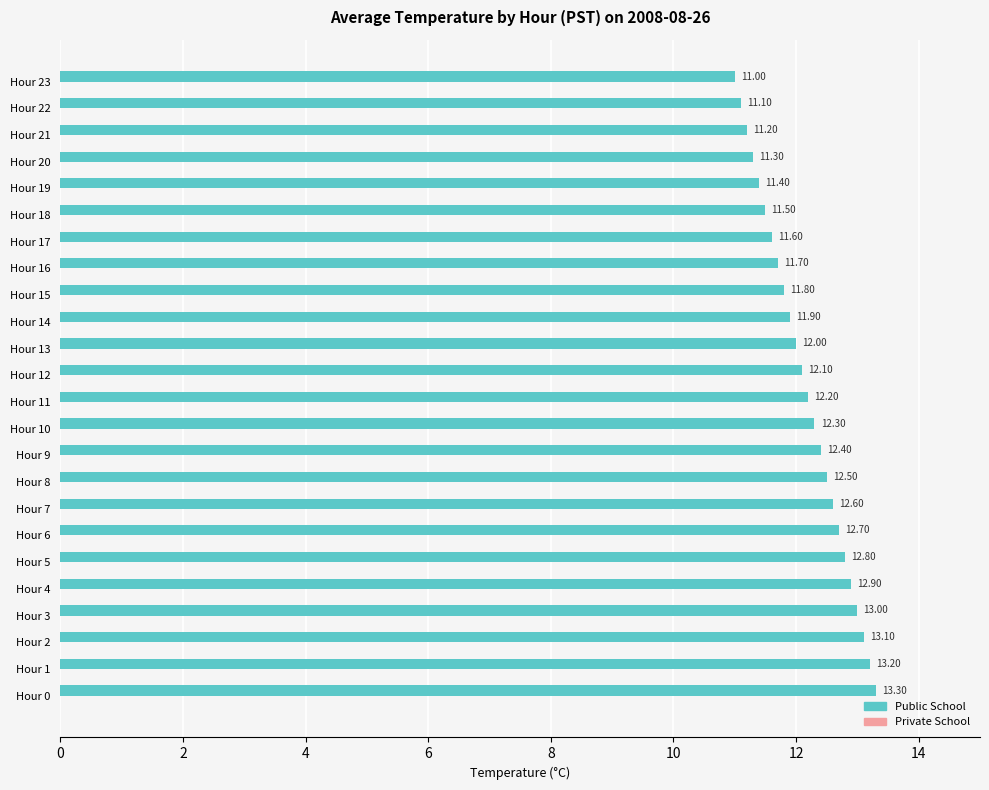

What is the sum of all values?

291.6